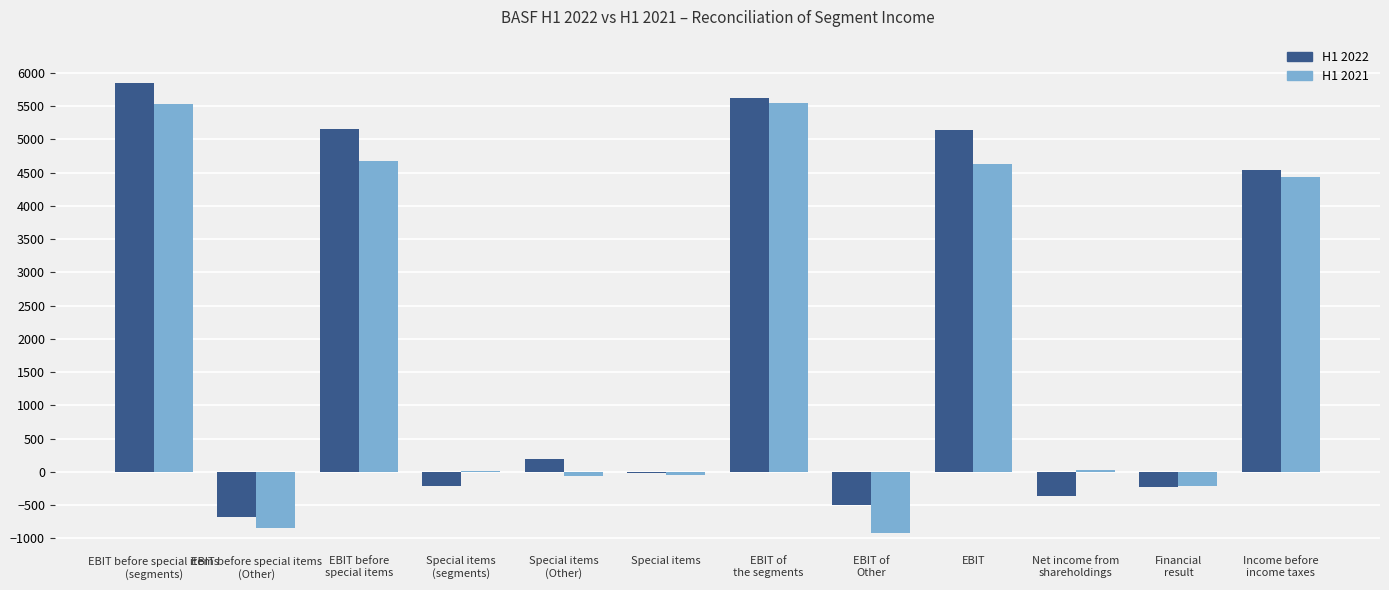

Are the bars grouped side by side (vs. stacked)?

Yes